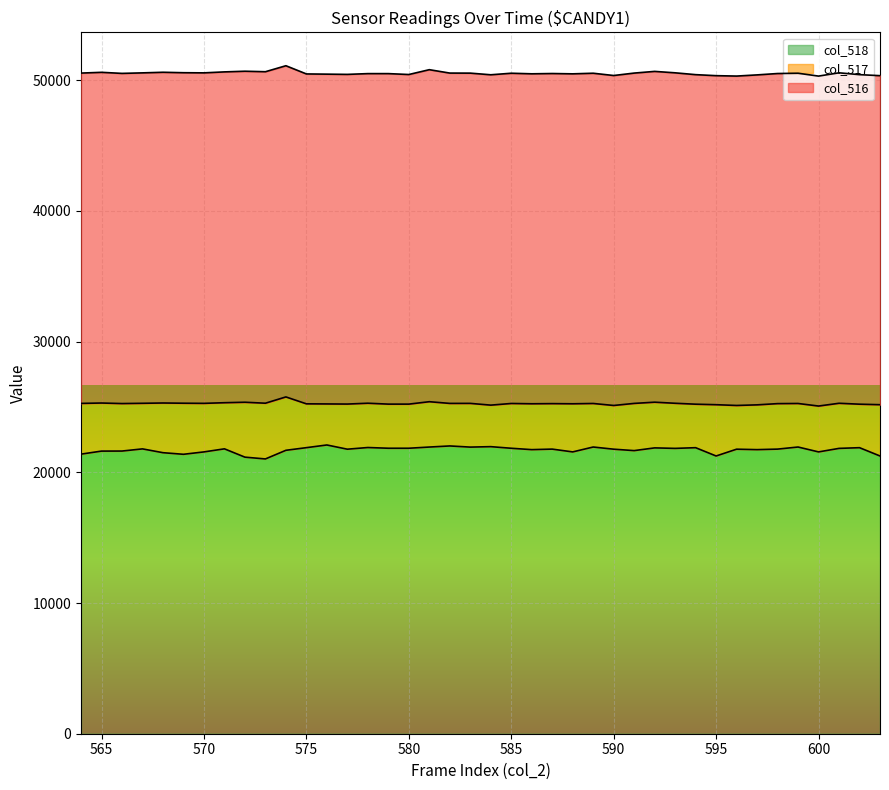

True or false: col_516 and col_517 cross at least once.

False